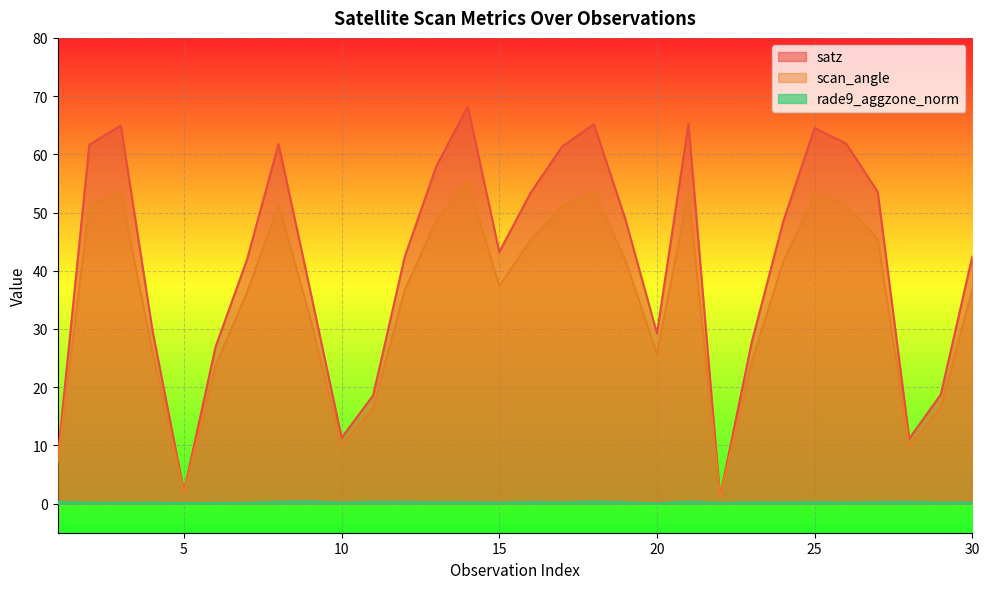

The rade9_aggzone_norm series shows 0.3 at 11. True or false?

True